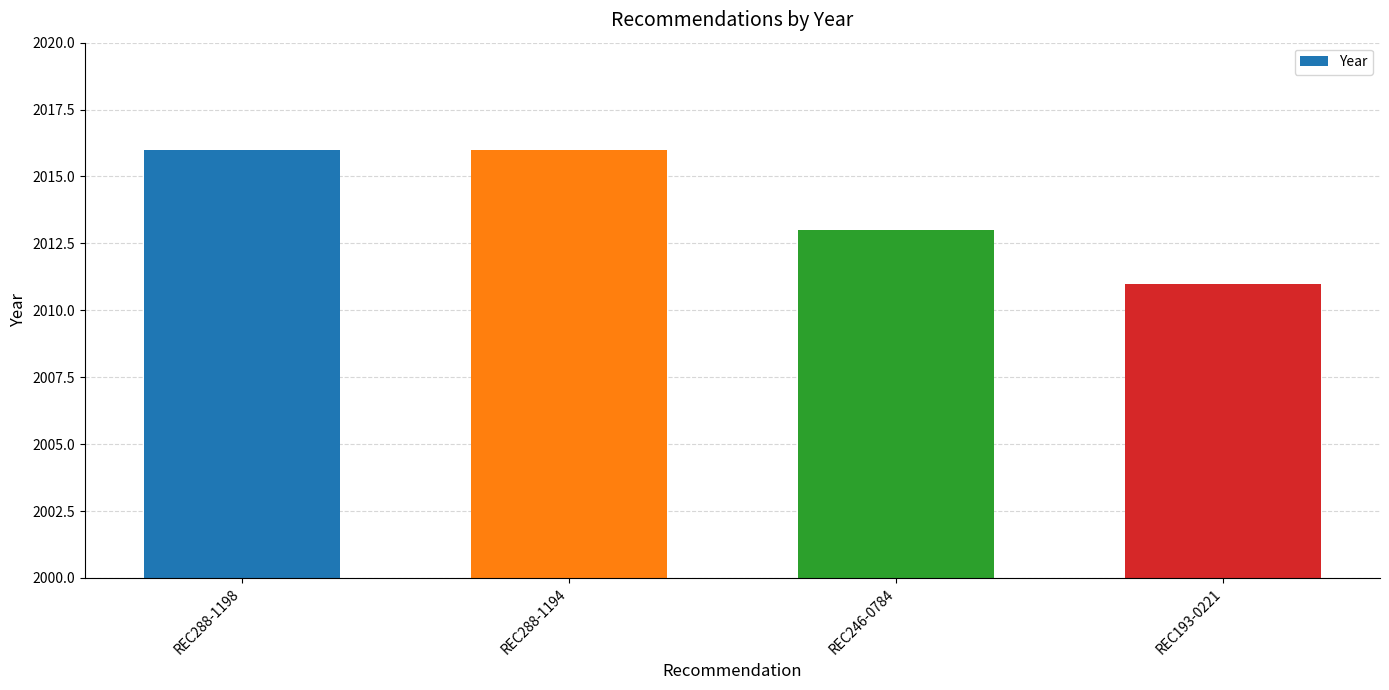

Where is the data nearest to the value 2013?

REC246-0784